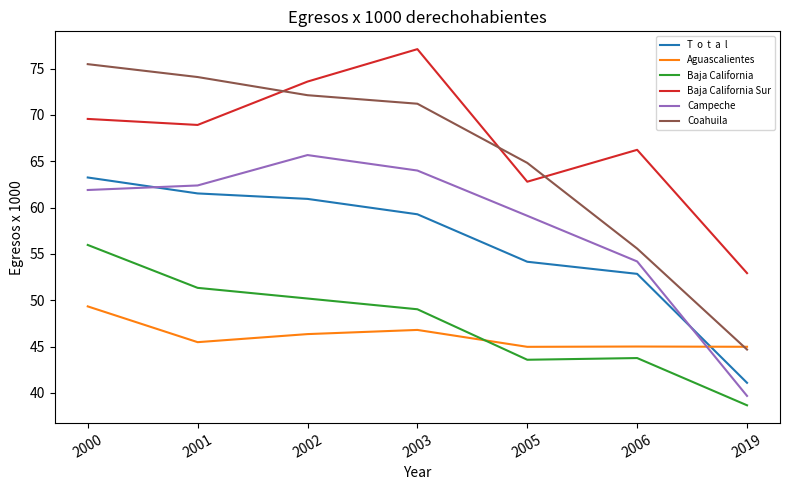

At which category does the chart reach its minimum across all series?

2019